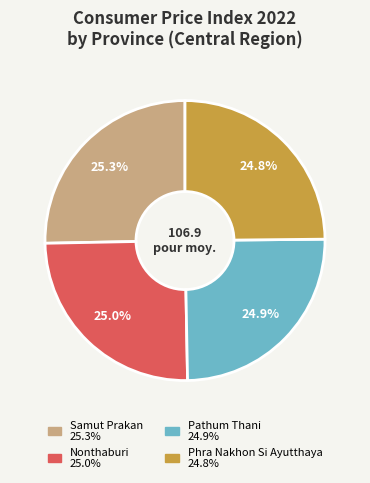

How many segments does this pie chart have?

4